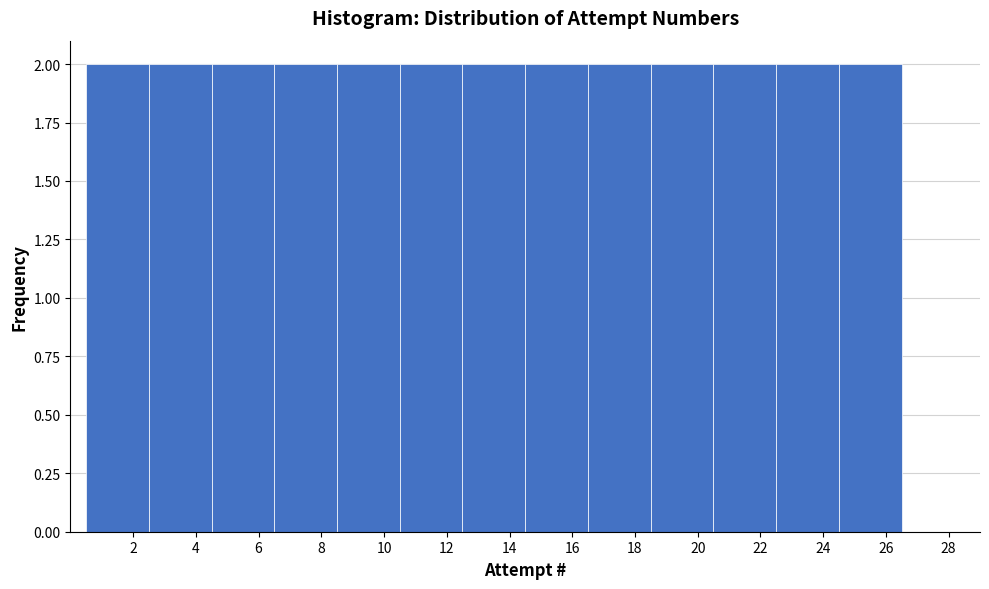

Reading left to right, transcribe this chart: for each bar, give the range it covers on the x-axis and its height. The values are not printed on the chart, so give them approximately, as read against the axis.

0.5 to 2.5: 2
2.5 to 4.5: 2
4.5 to 6.5: 2
6.5 to 8.5: 2
8.5 to 10.5: 2
10.5 to 12.5: 2
12.5 to 14.5: 2
14.5 to 16.5: 2
16.5 to 18.5: 2
18.5 to 20.5: 2
20.5 to 22.5: 2
22.5 to 24.5: 2
24.5 to 26.5: 2